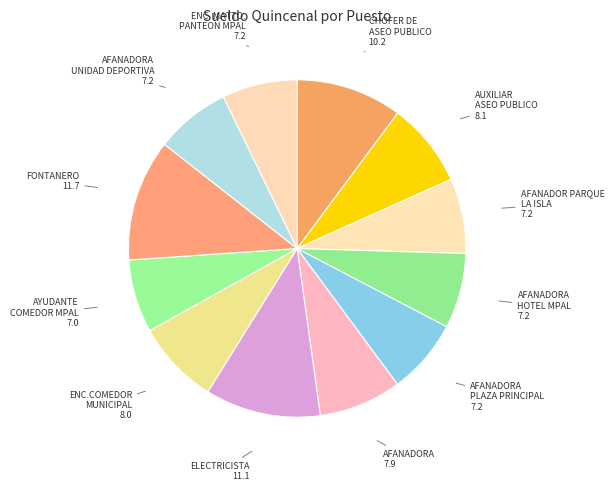

How many segments does this pie chart have?

12